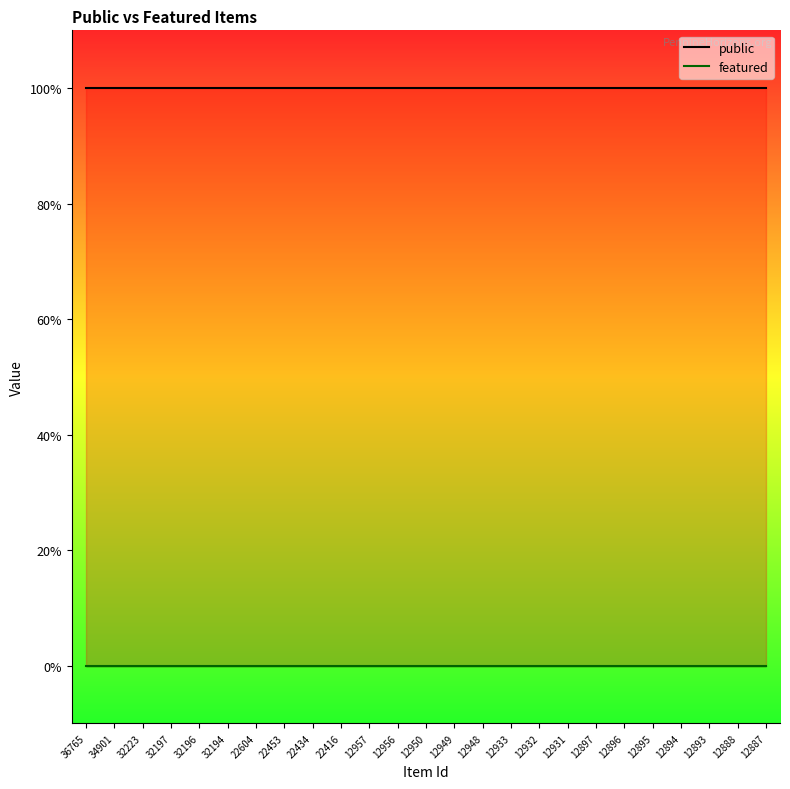

The value of featured at 22604 is 0. True or false?

True